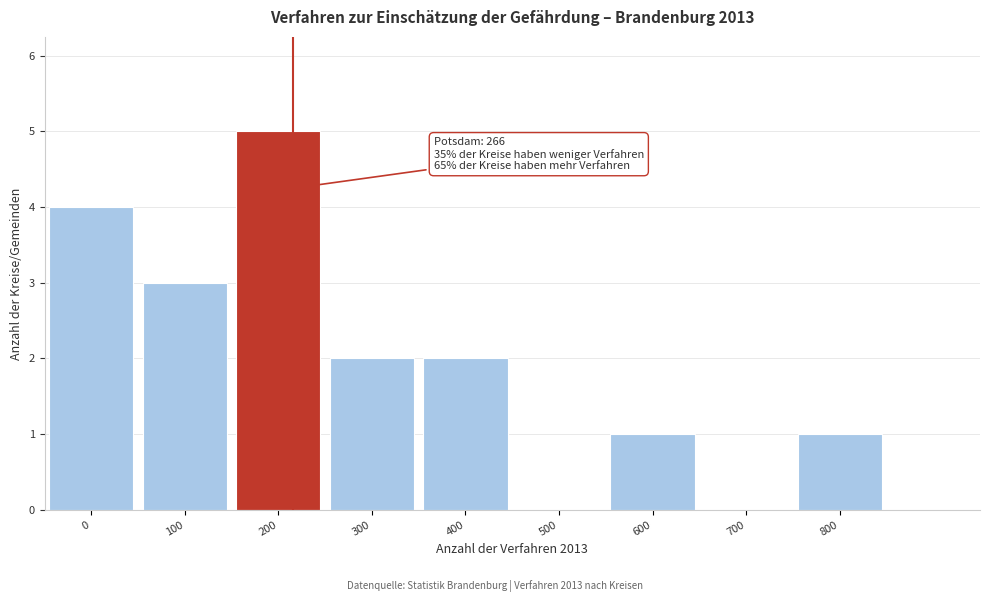

Reading left to right, what are all the values shown in this chart?

0=4	100=3	200=5	300=2	400=2	500=0	600=1	700=0	800=1